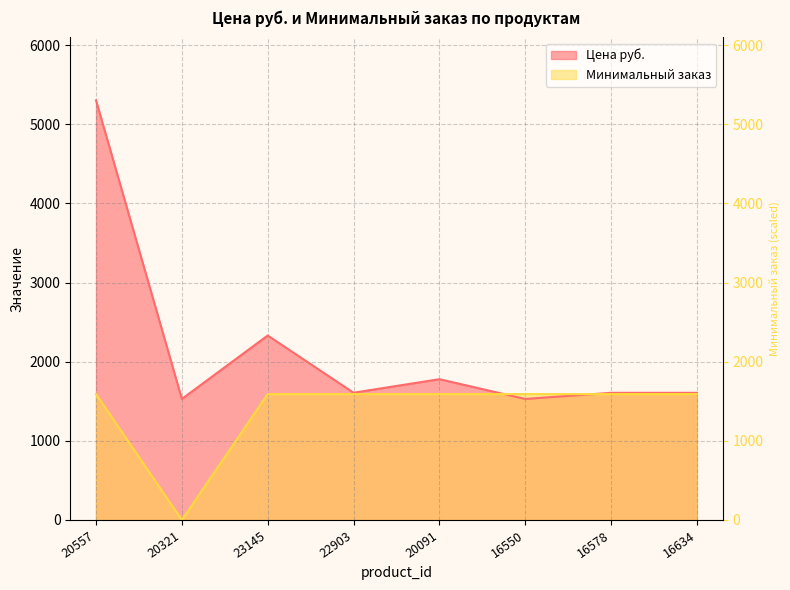

How many values in the Цена руб. series exceed 1608?

3